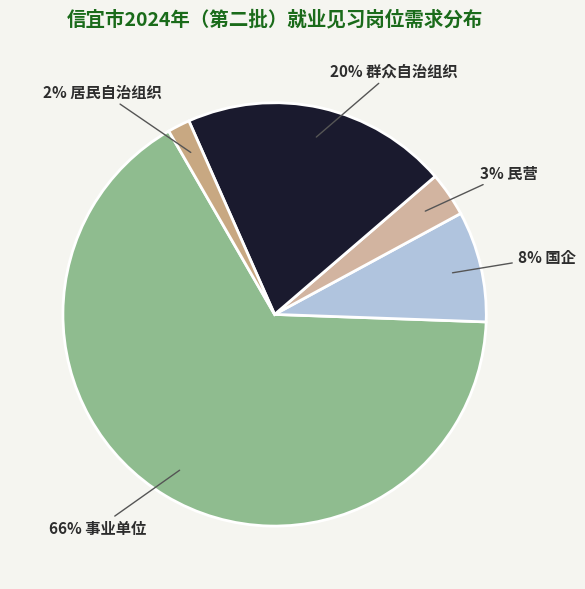

Does any single category account for the majority?

Yes